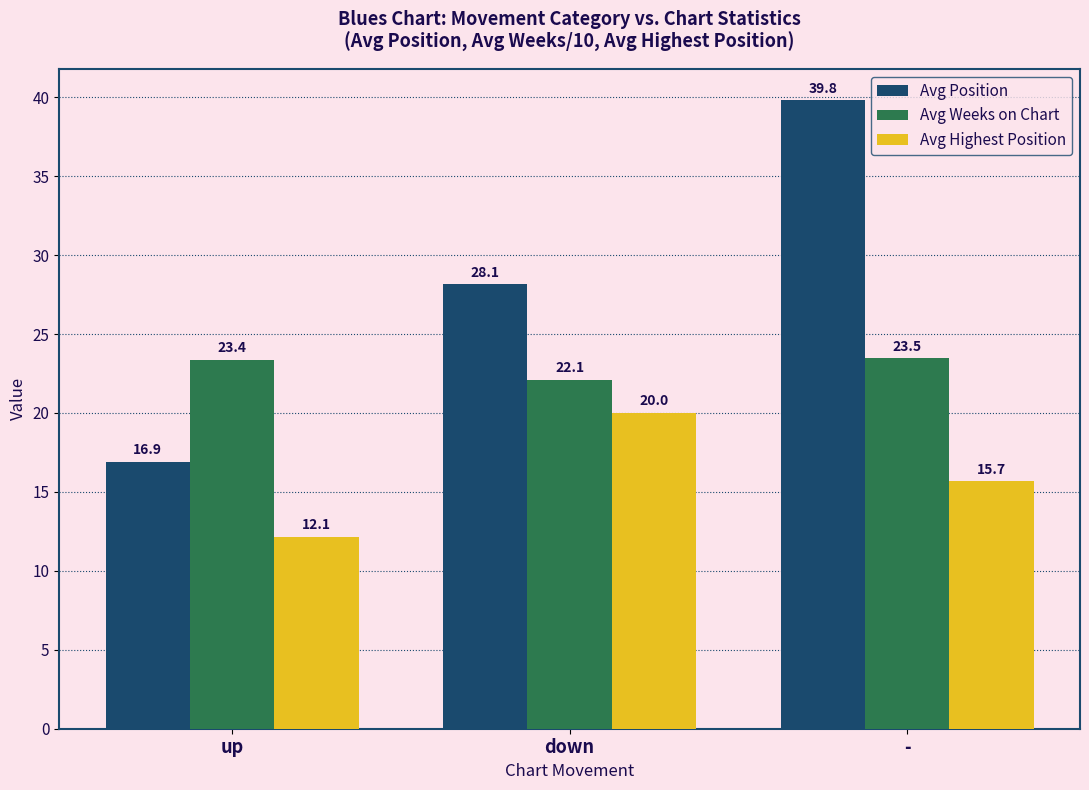

What is the difference between the Avg Highest Position values at up and down?

7.9